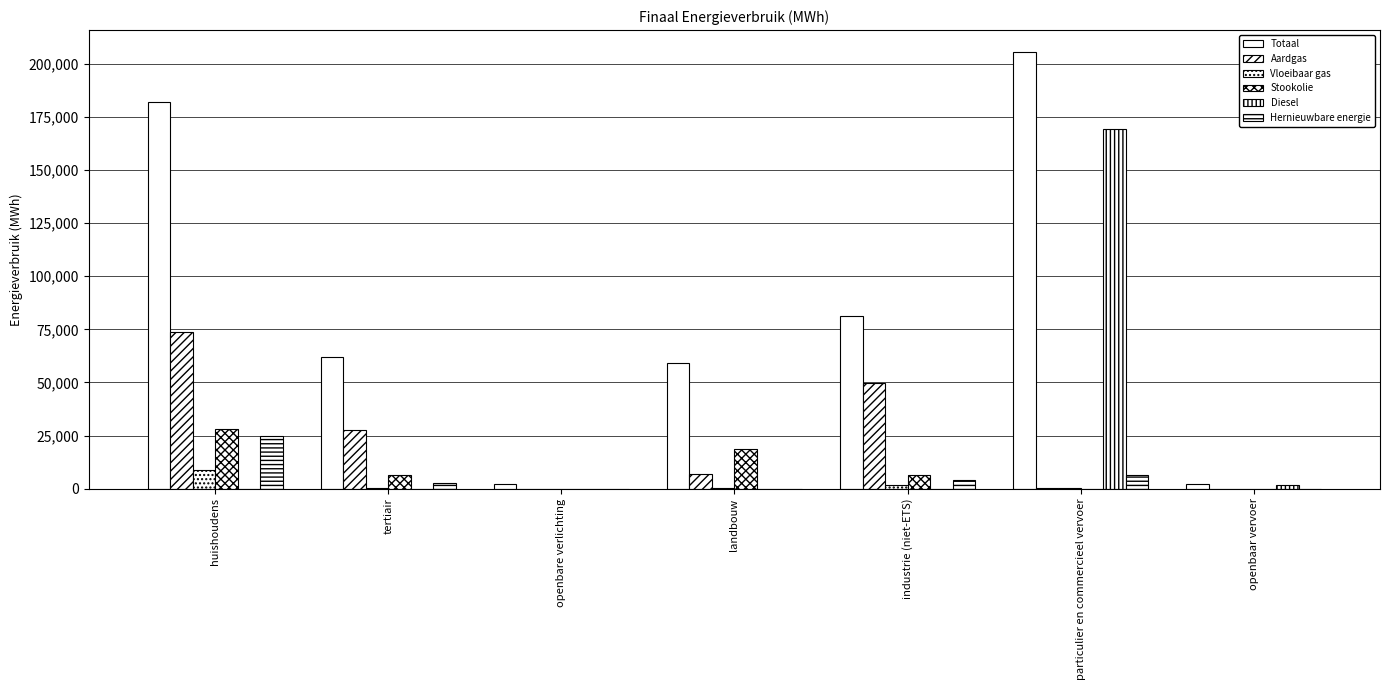

How many groups of bars are there?

7